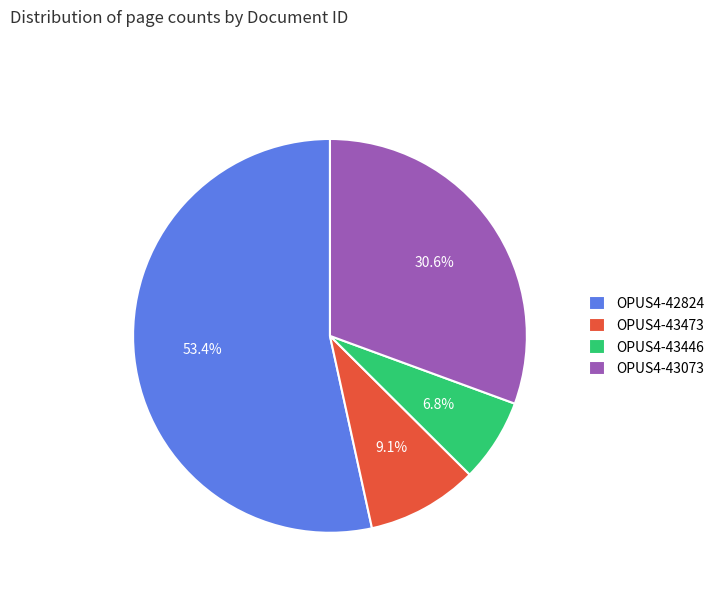

Approximately how many times larger is the value at OPUS4-43073 compared to OPUS4-42824?

0.6